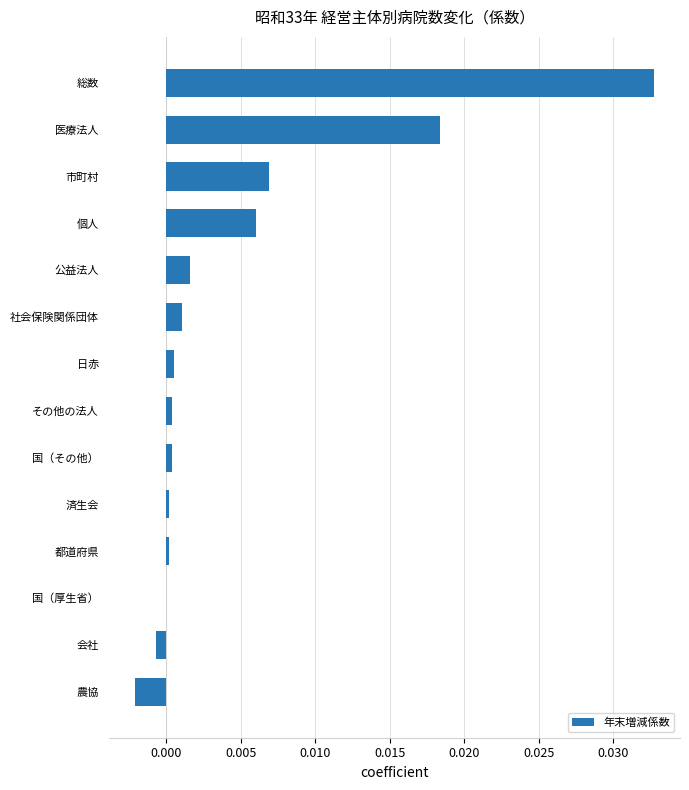

At which category does the chart reach its peak across all series?

総数